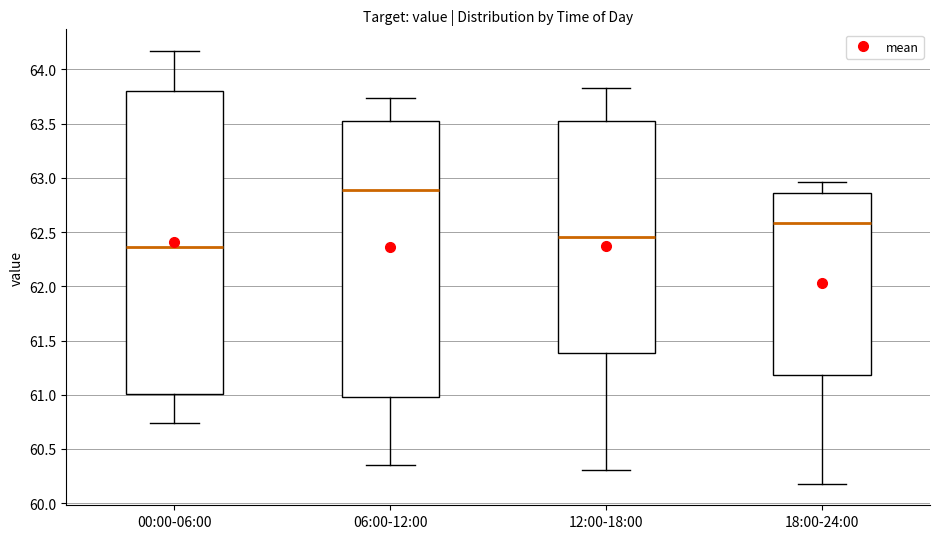

Reading left to right, transcribe this box plot: for each box, give where its median line is, the range the box spans, and where its two whiskers end, as read against the y-axis. The values are not printed on the chart, so give them approximately, as read against the axis.

00:00-06:00: median 62.35, box 61.00 to 63.80, whiskers 60.75 to 64.15
06:00-12:00: median 62.90, box 61.00 to 63.55, whiskers 60.35 to 63.75
12:00-18:00: median 62.45, box 61.40 to 63.55, whiskers 60.30 to 63.85
18:00-24:00: median 62.60, box 61.20 to 62.85, whiskers 60.20 to 62.95